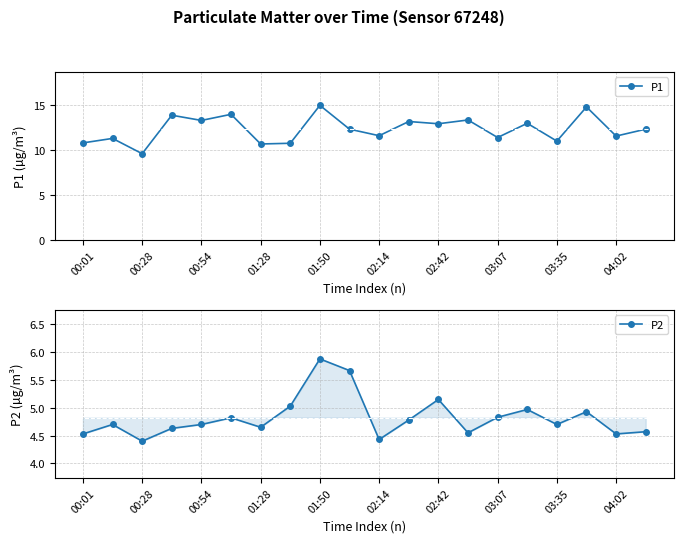

The P1 series shows 18.9 at 13. True or false?

False